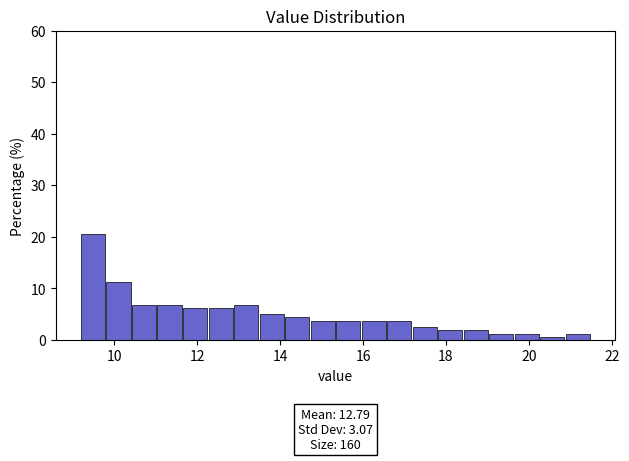

Read against the x-axis, roughly where is the centre of the tallest bar?

9.4